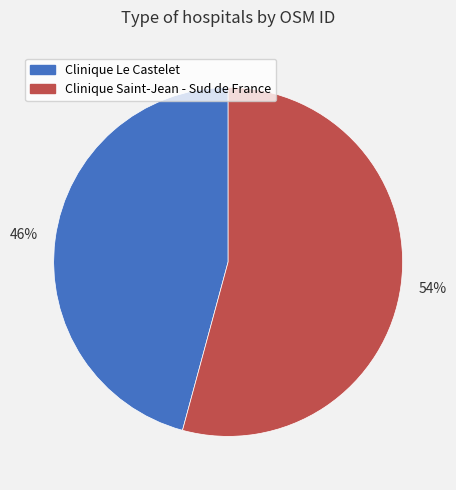

Is it true that Clinique Saint-Jean - Sud de France is 49% of the pie?

False